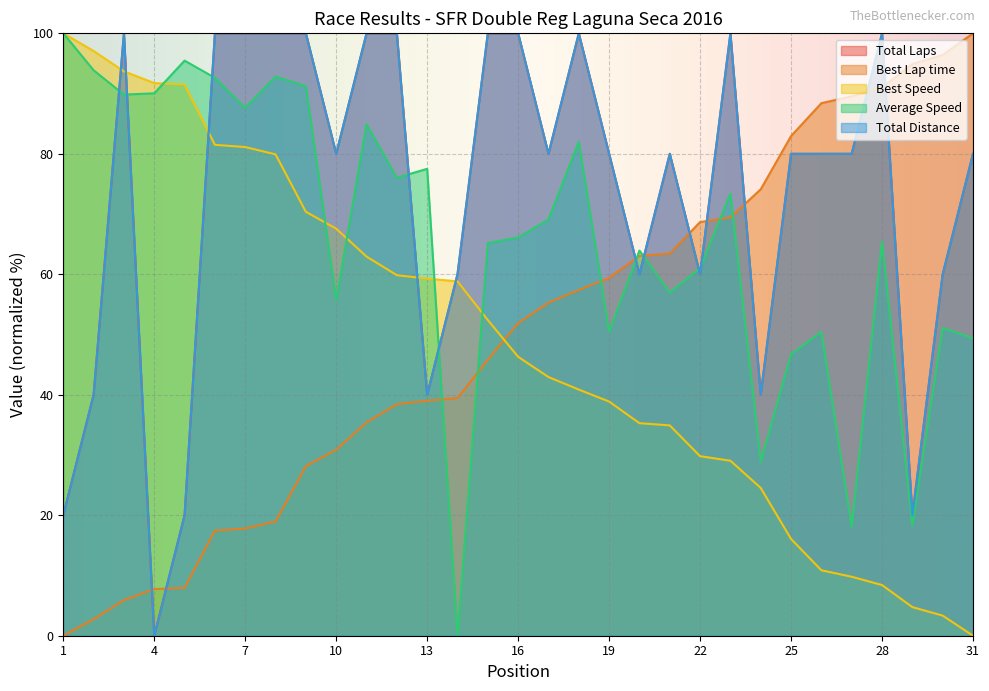

True or false: Total Laps has a value of 100.0 at 18.

True